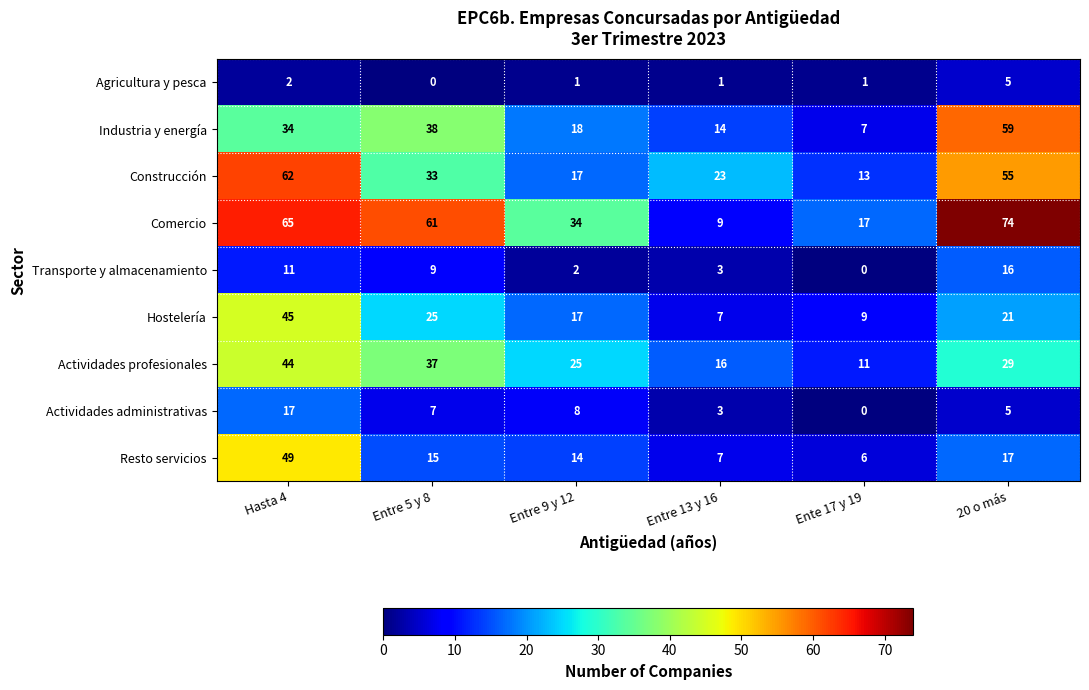

At which category is the sum across all series the highest?

Hasta 4